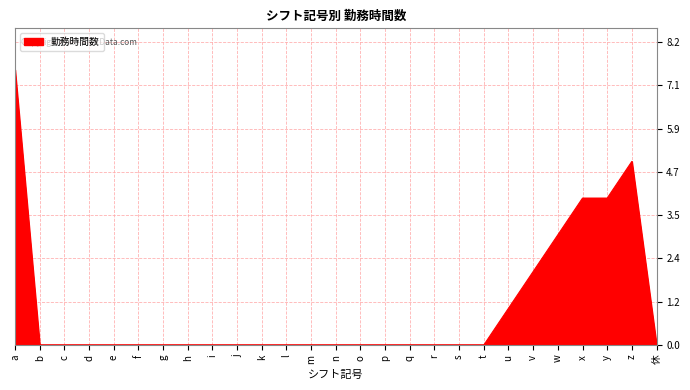

Reading left to right, list all the values displayed in this chart.

7.5	0.0	0.0	0.0	0.0	0.0	0.0	0.0	0.0	0.0	0.0	0.0	0.0	0.0	0.0	0.0	0.0	0.0	0.0	0.0	1.0	2.0	3.0	4.0	4.0	5.0	0.0